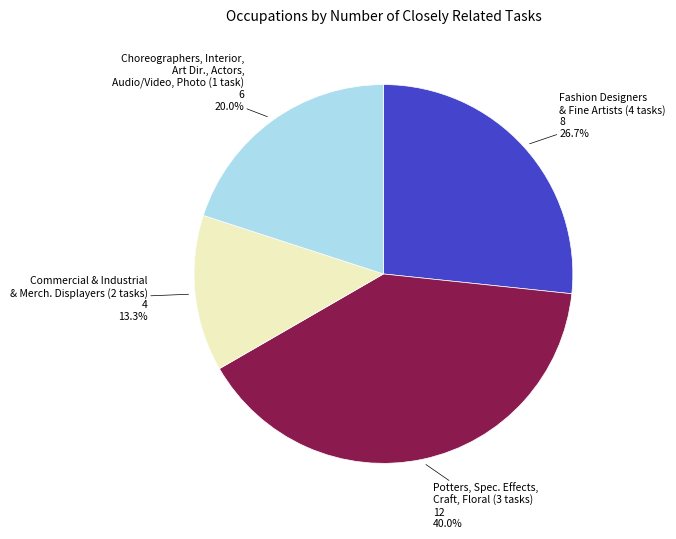

Does any single category account for the majority?

No